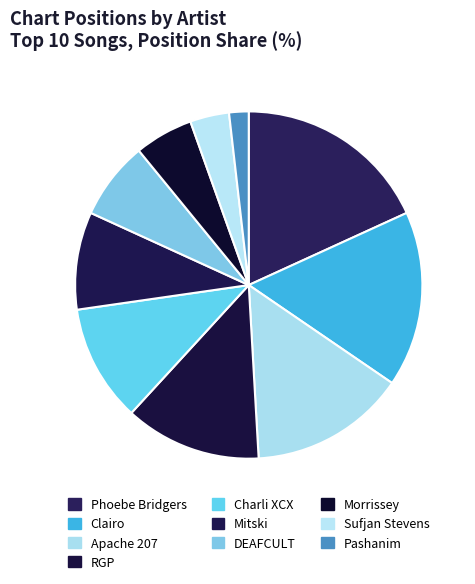

Combined, do Phoebe Bridgers and Morrissey account for over 50%?

No